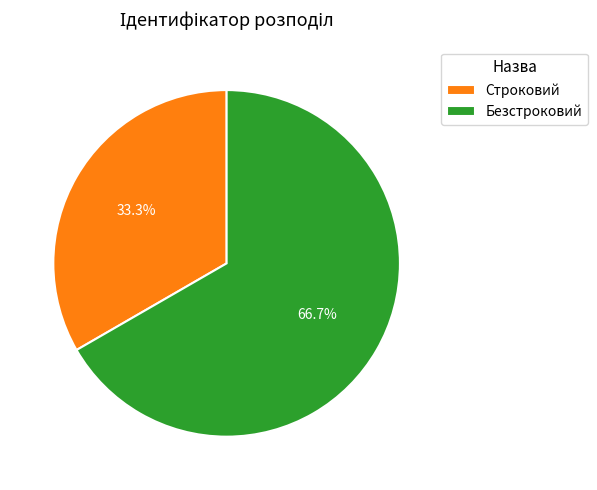

Is there a majority slice in this chart?

Yes